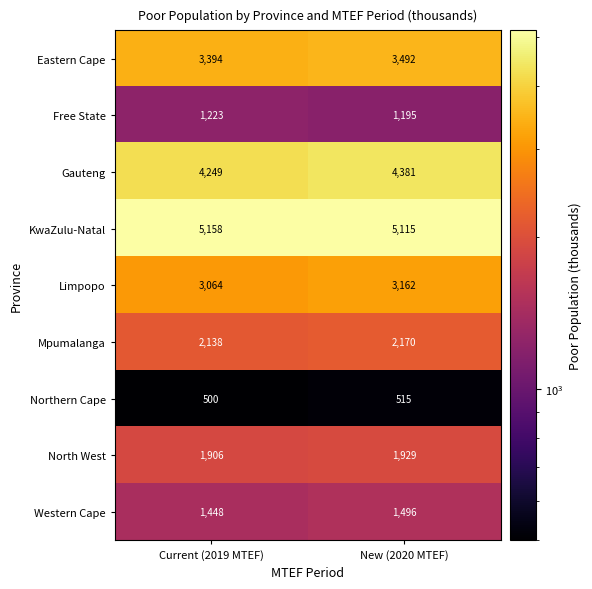

What is the spread (max minus min) of values at Current (2019 MTEF)?

4658